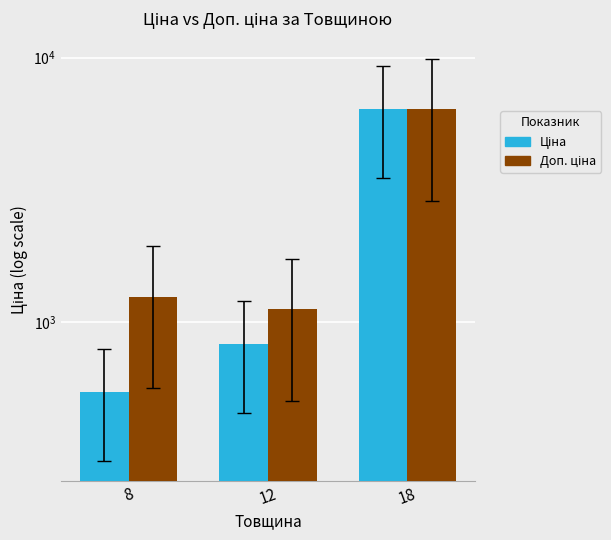

At which label does Доп. ціна first exceed 1249?

8